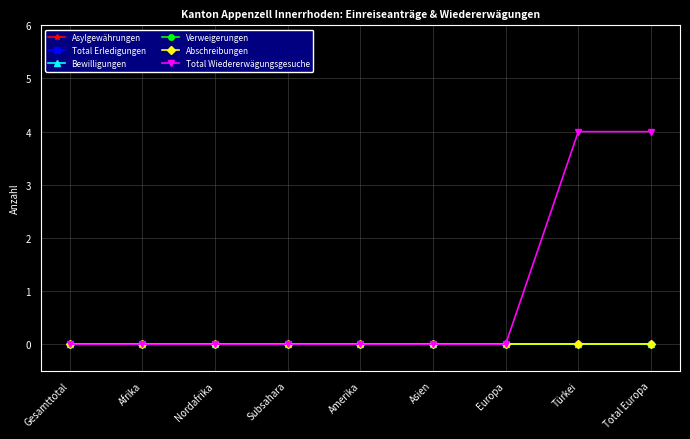

What is the label of the 5th point from the right?

Amerika